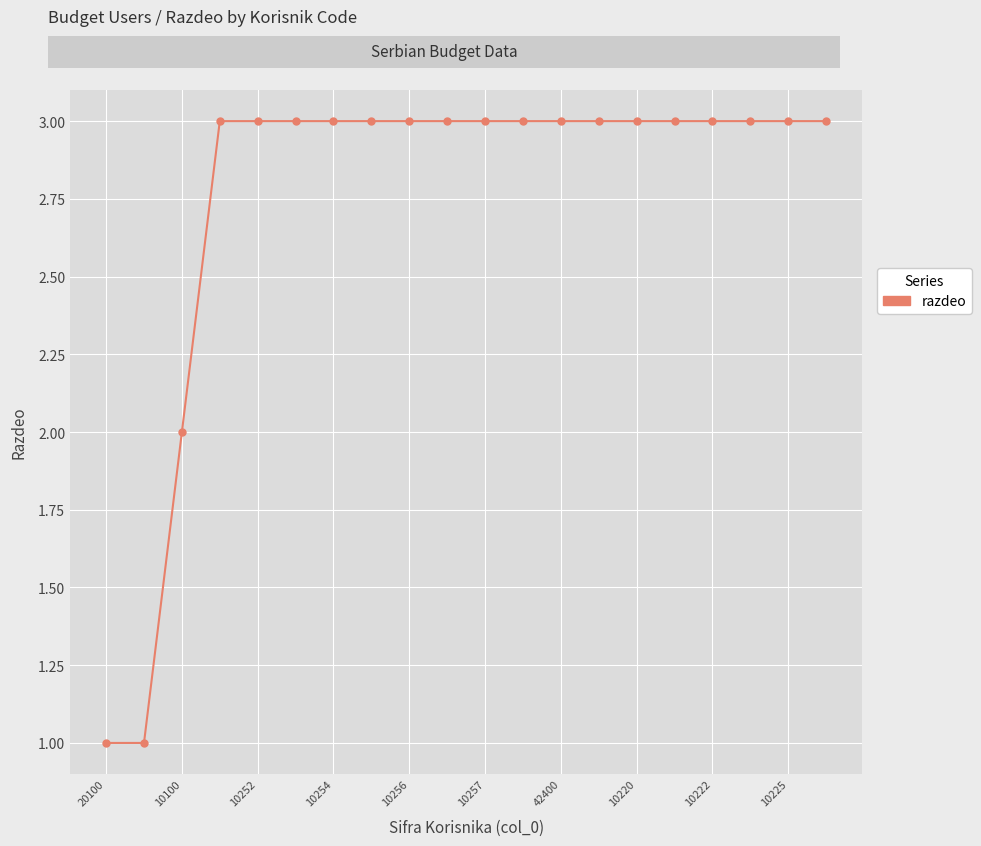

What is the sum of all values?

55